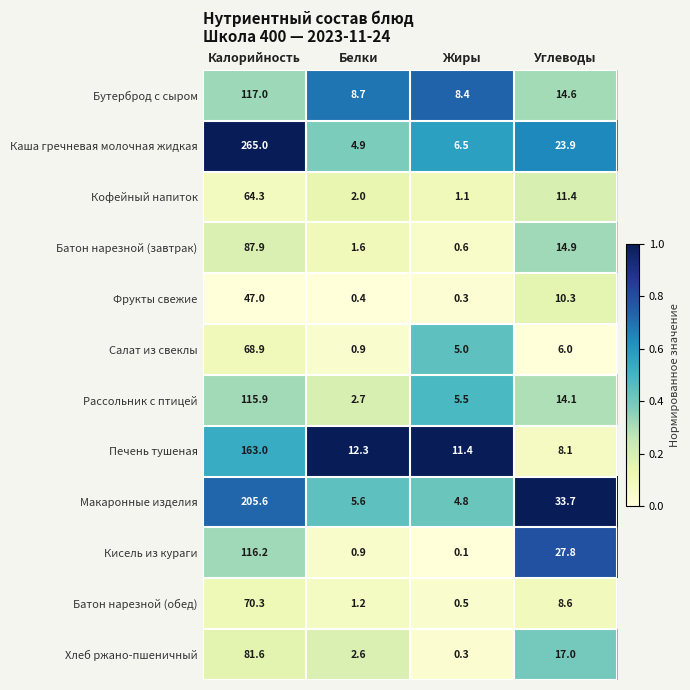

Count the number of categories in the chart.

4